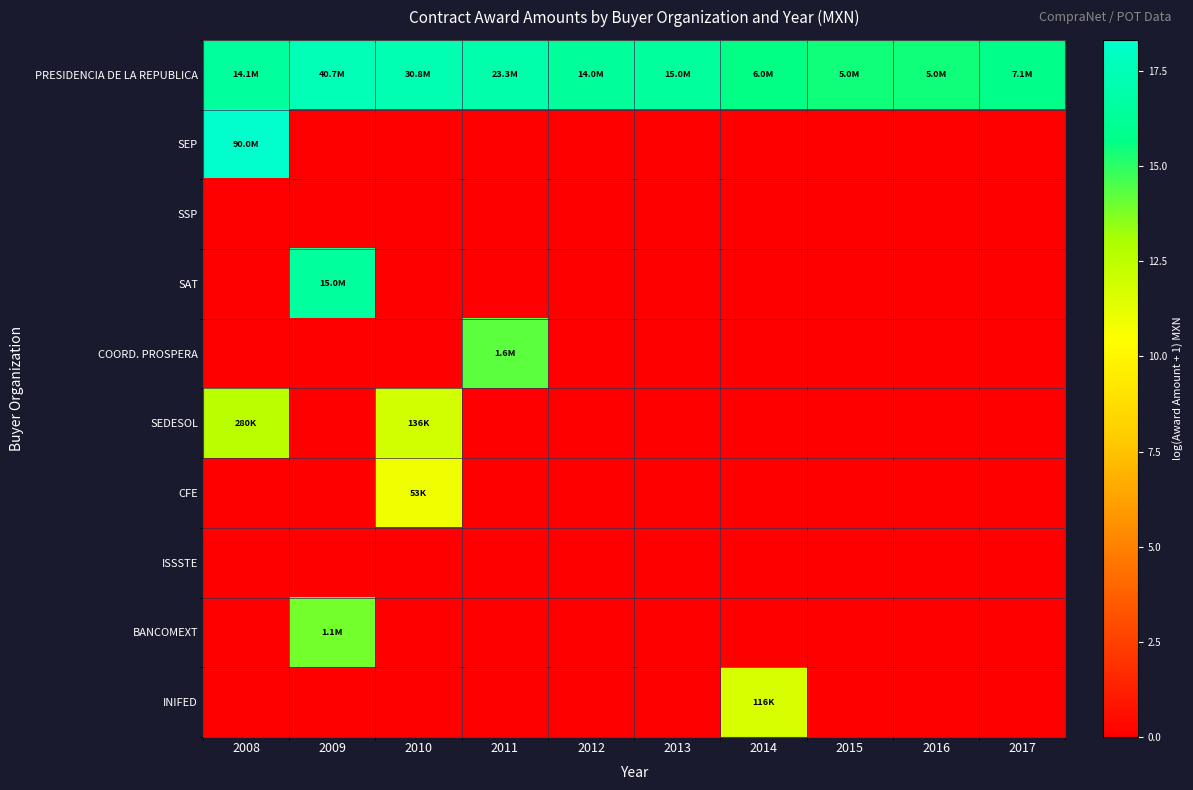

At how many categories does at least one series exceed 9?

10